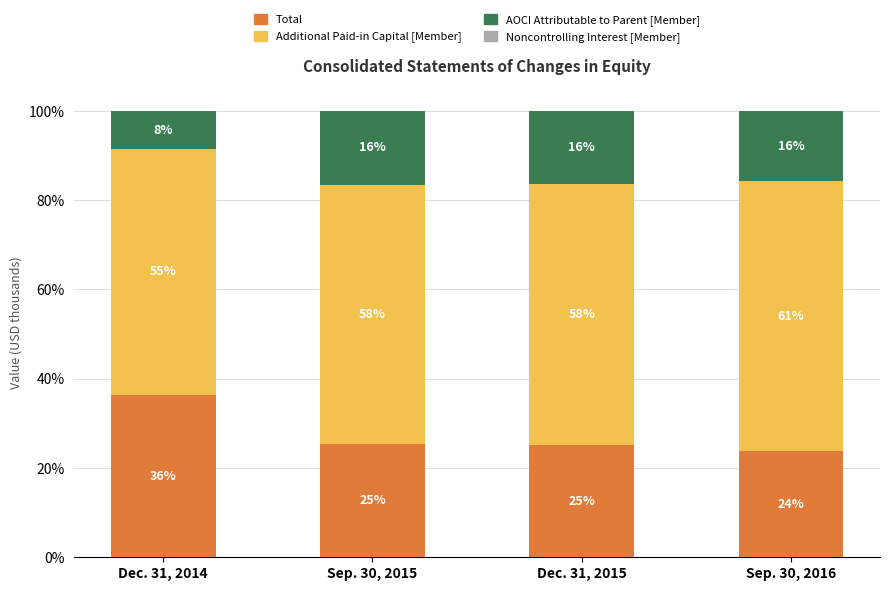

Does the chart contain stacked bars?

Yes